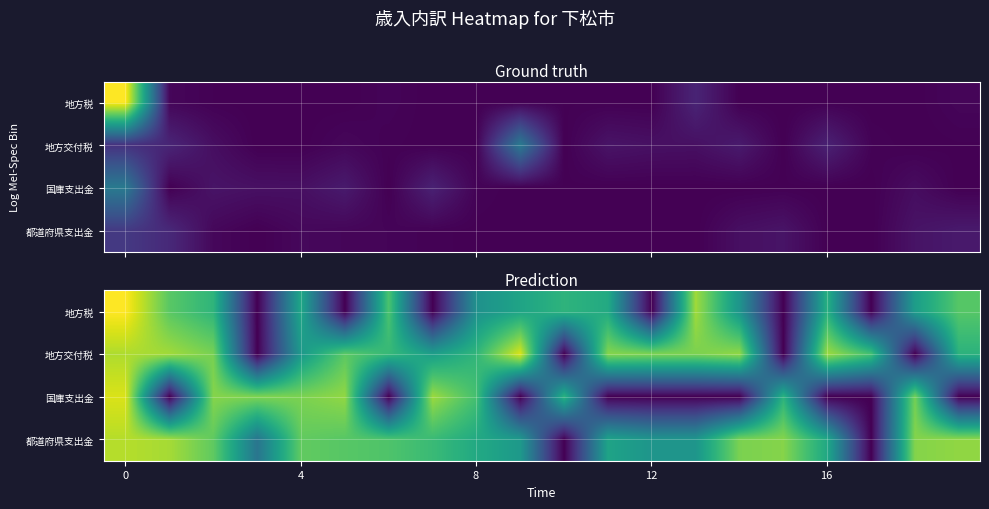

What is the spread (max minus min) of values at 8?

0.2